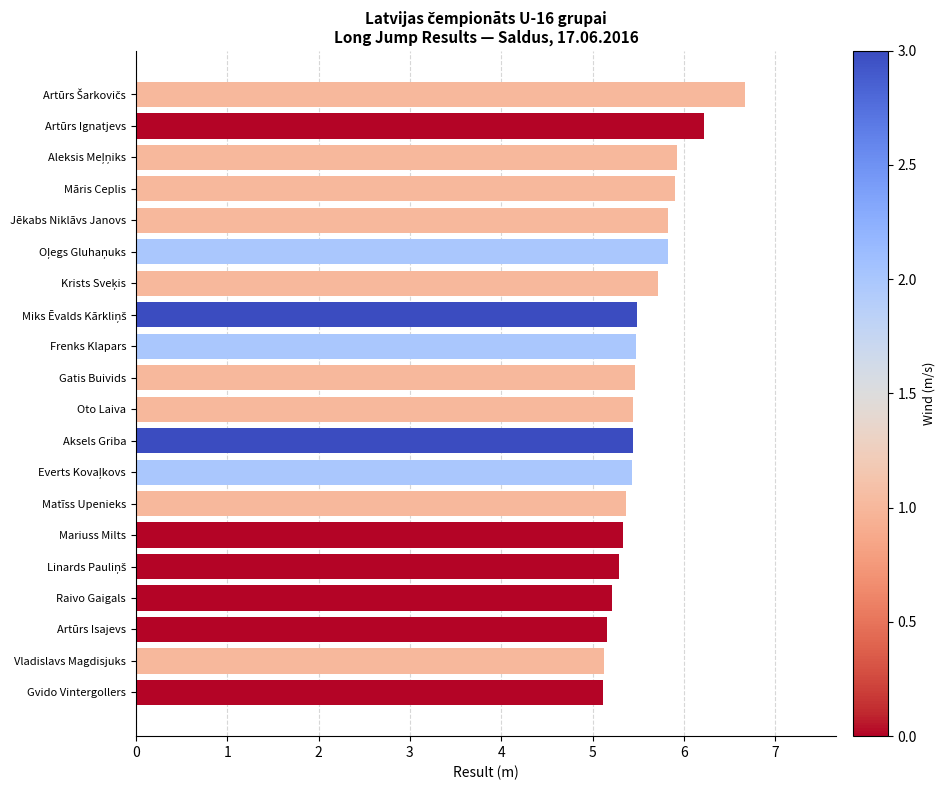

Between Gvido Vintergollers and Frenks Klapars, which is larger?

Frenks Klapars